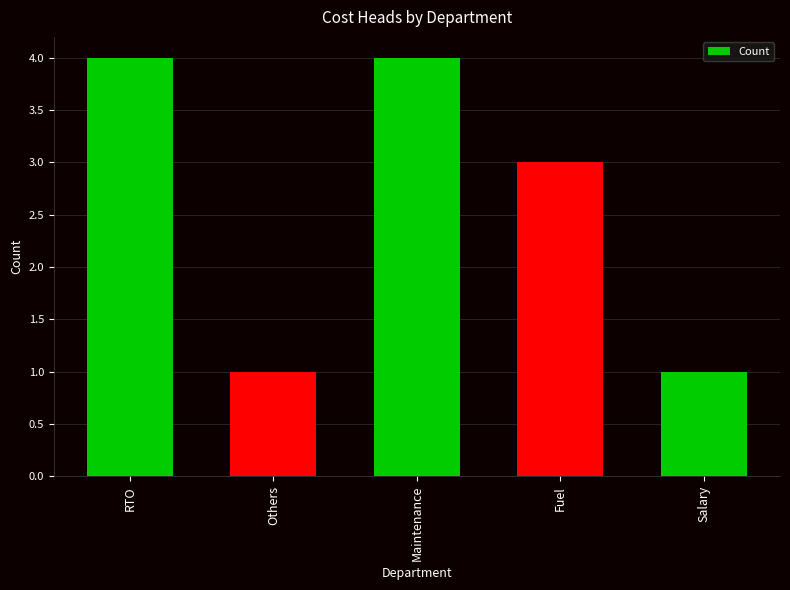

What is the approximate value at Maintenance?

4